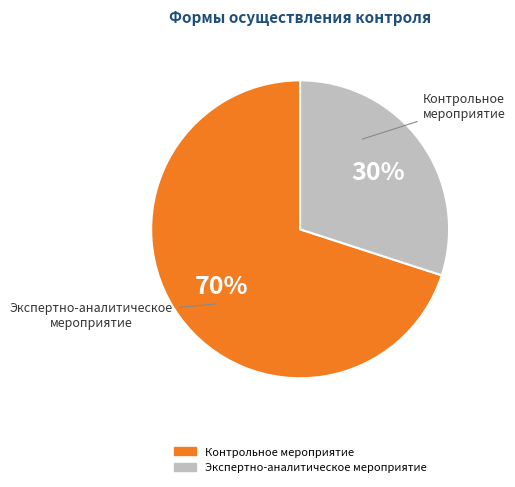

How many segments does this pie chart have?

2